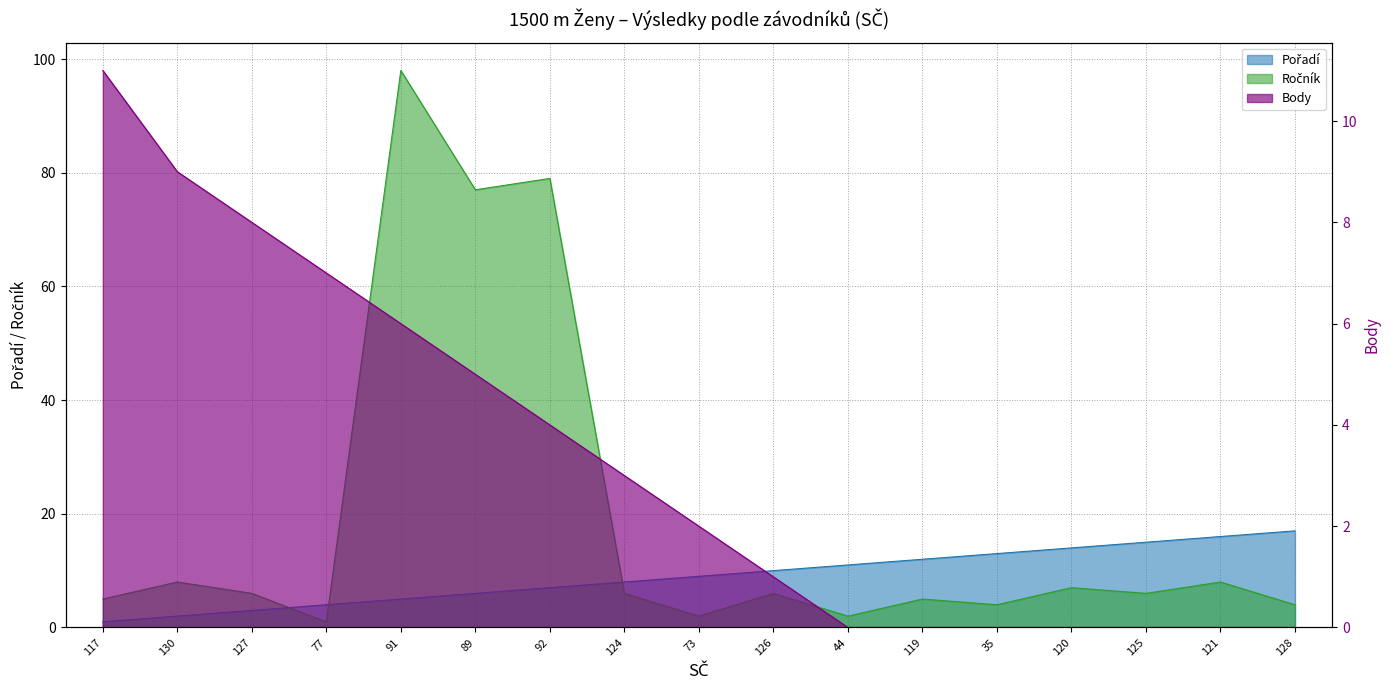

List the series in order of their overall mean, lowest first.

Body, Pořadí, Ročník